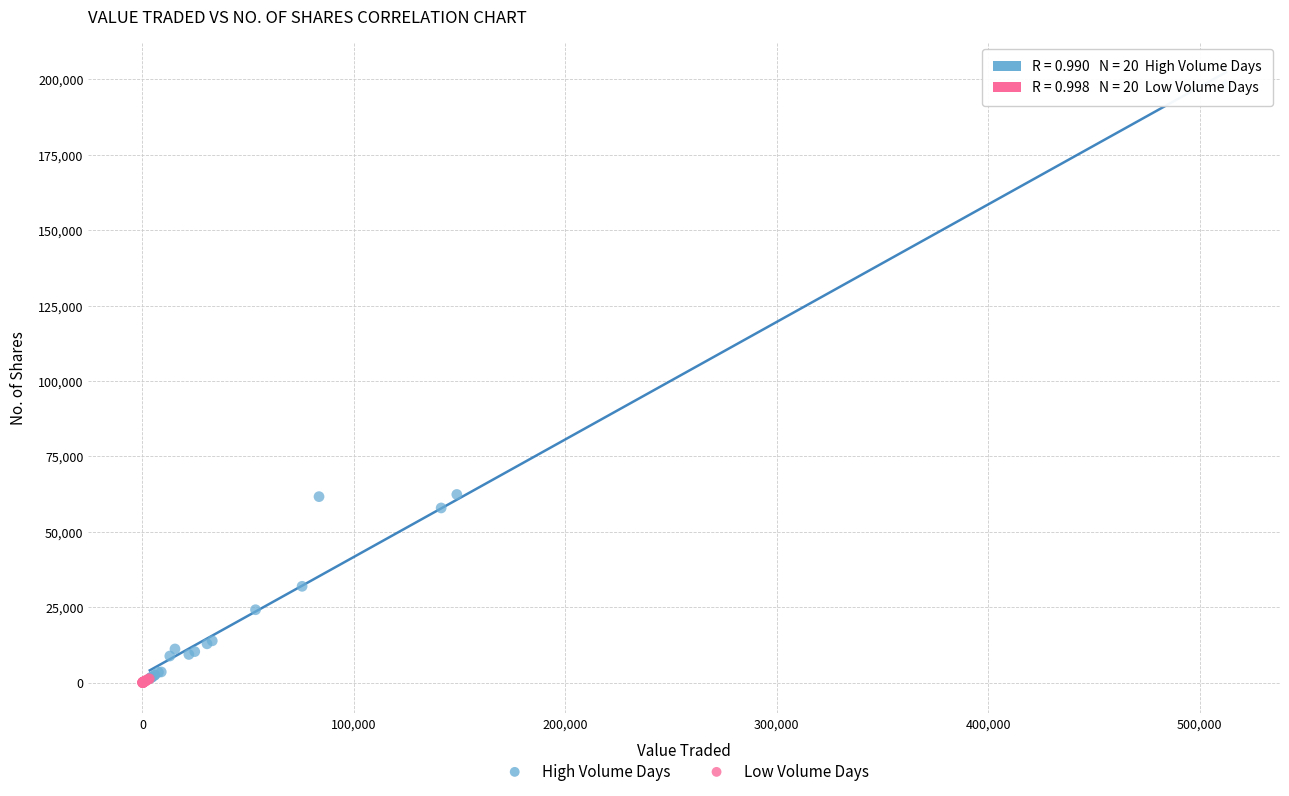

Which series has the largest Y range (max minus min)?

High Volume Days